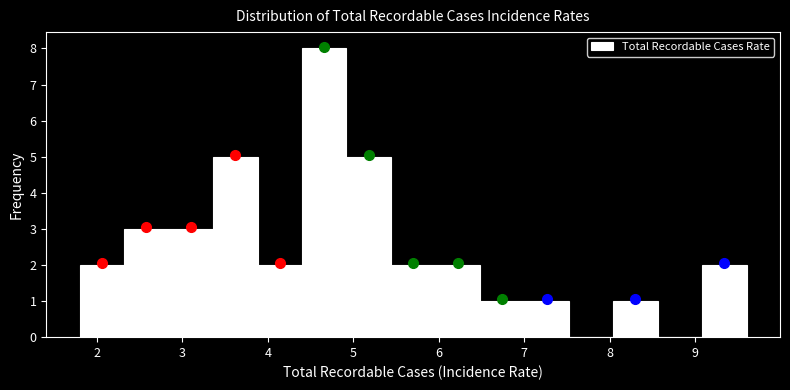

Reading left to right, list every bar in this chart as the range it spans on the x-axis followed by its height. Neither the bar edges nor the heights are printed on the chart, so give them approximately, as read against the axes.

1.80 to 2.32: 2
2.32 to 2.84: 3
2.84 to 3.36: 3
3.36 to 3.88: 5
3.88 to 4.40: 2
4.40 to 4.92: 8
4.92 to 5.44: 5
5.44 to 5.96: 2
5.96 to 6.48: 2
6.48 to 7.00: 1
7.00 to 7.52: 1
7.52 to 8.04: 0
8.04 to 8.56: 1
8.56 to 9.08: 0
9.08 to 9.60: 2